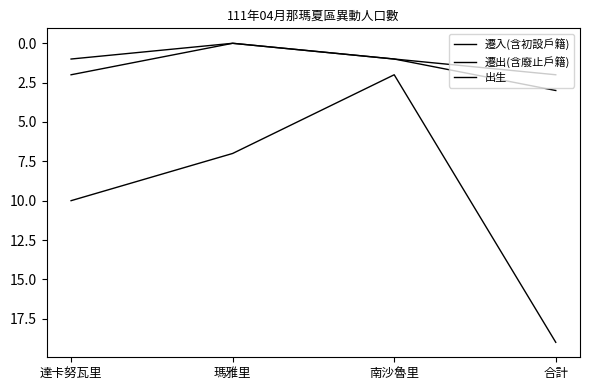

Is the value of 出生 at 南沙魯里 greater than the value of 遷入(含初設戶籍) at 南沙魯里?

No